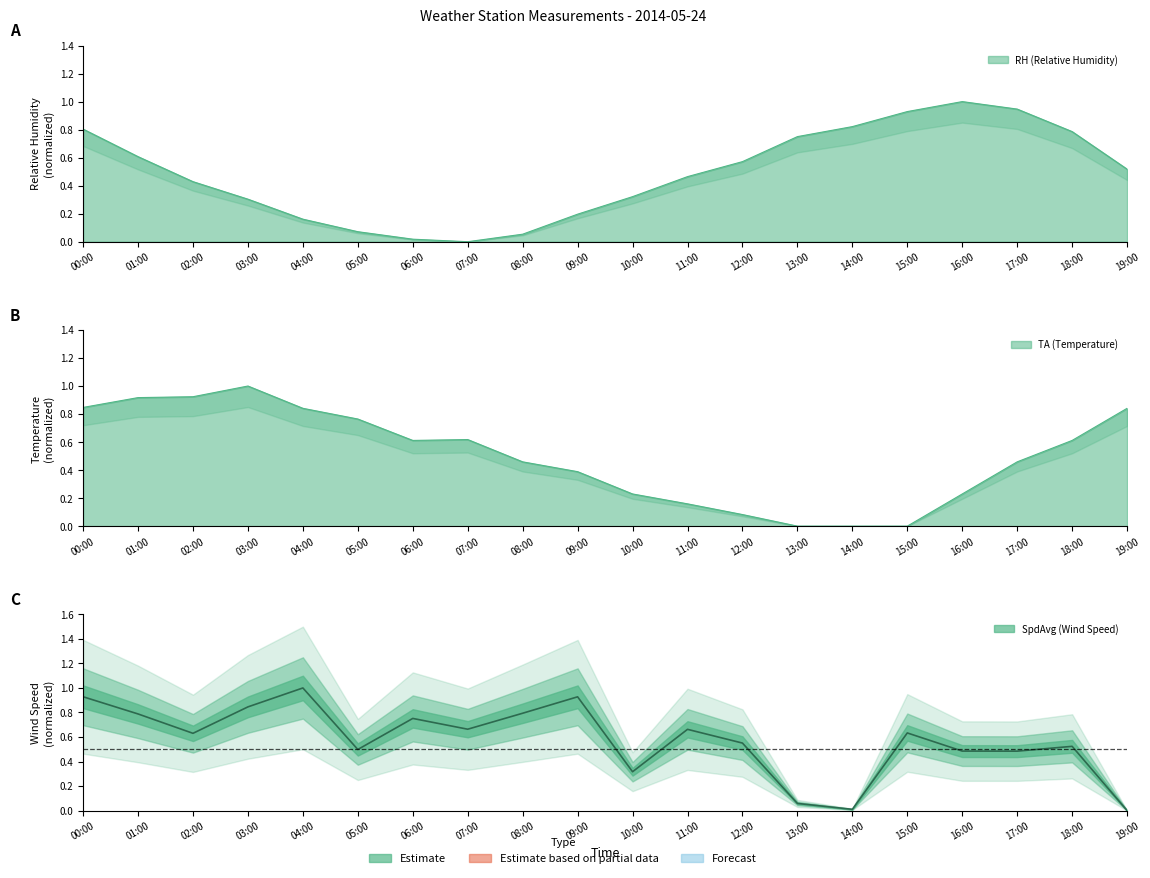

What are all the series names shown in the legend?

RH, TA, SpdAvg